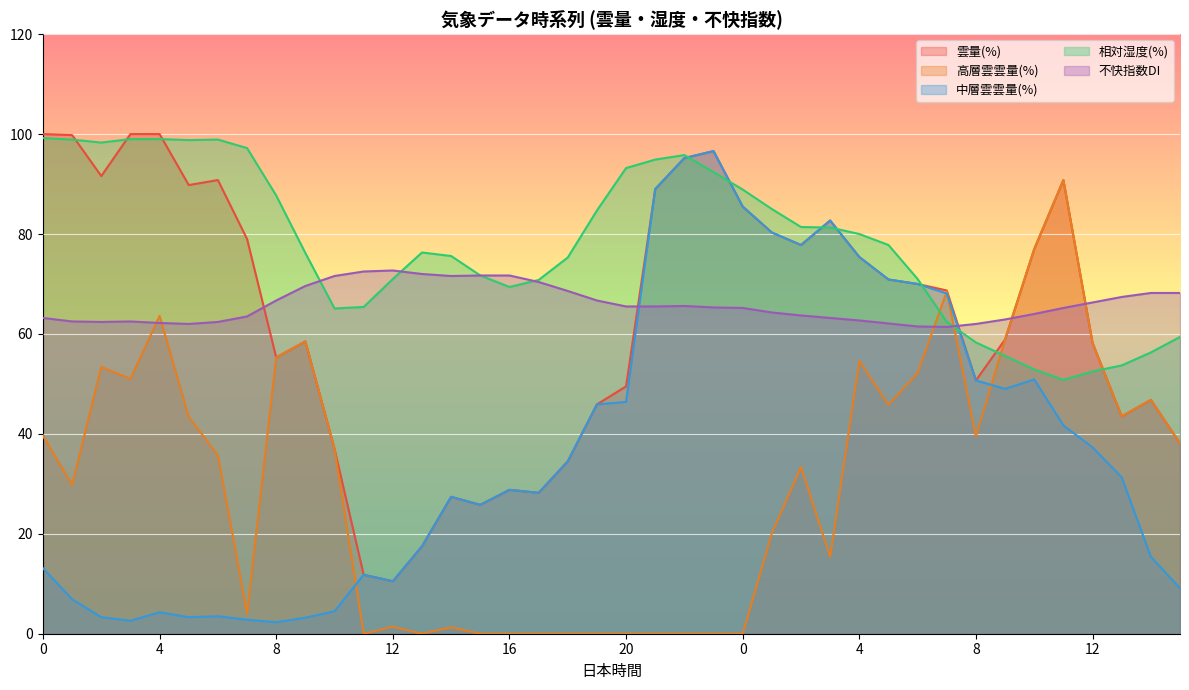

What is the value of the 中層雲雲量(%) point at the 5th from the left?

4.3